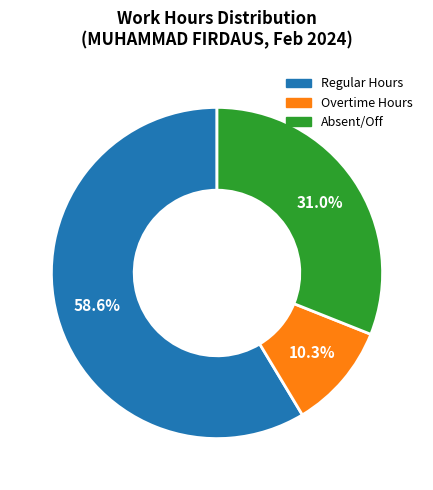

Does any single category account for the majority?

Yes